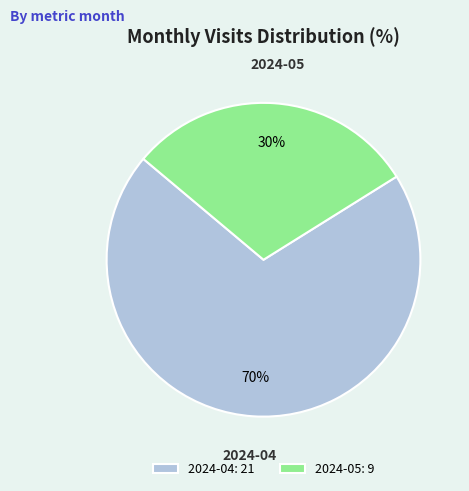

To the nearest percent, what is the difference between the largest and smallest slice percentages?

40%